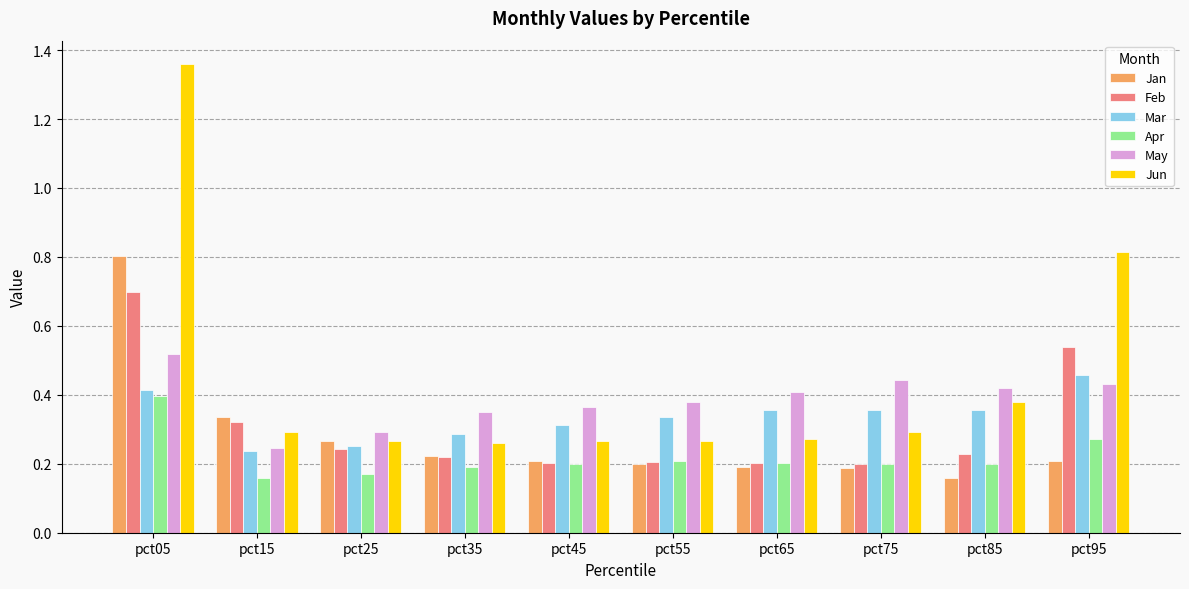

Which series has the largest range (max minus min)?

Jun